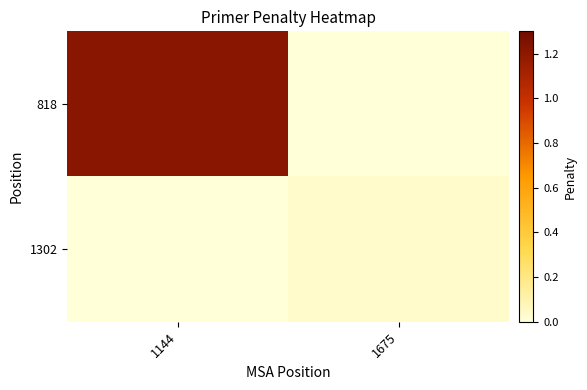

Reading left to right, what are all the values shown in this chart?

818: 1144=1.2	1675=0.0
1302: 1144=0.0	1675=0.0